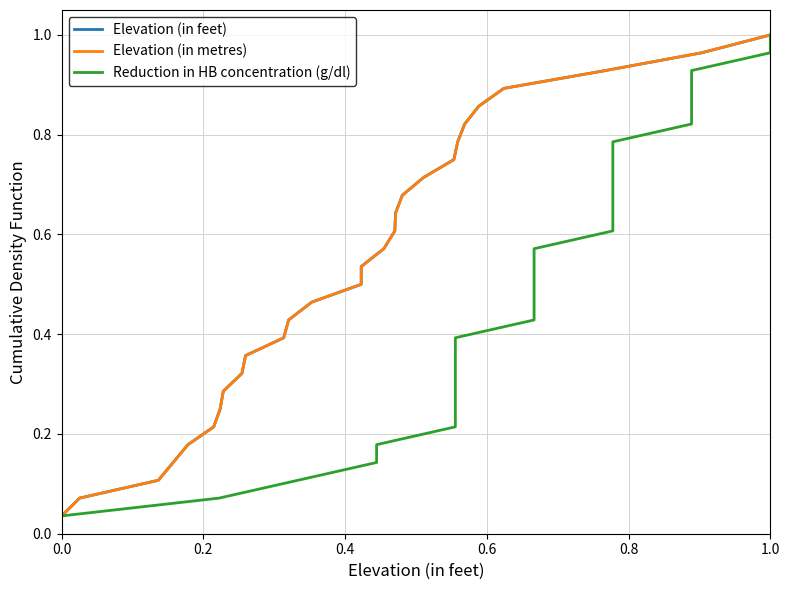

True or false: Elevation (in metres) has a value of 0.4 at 1.0.

False